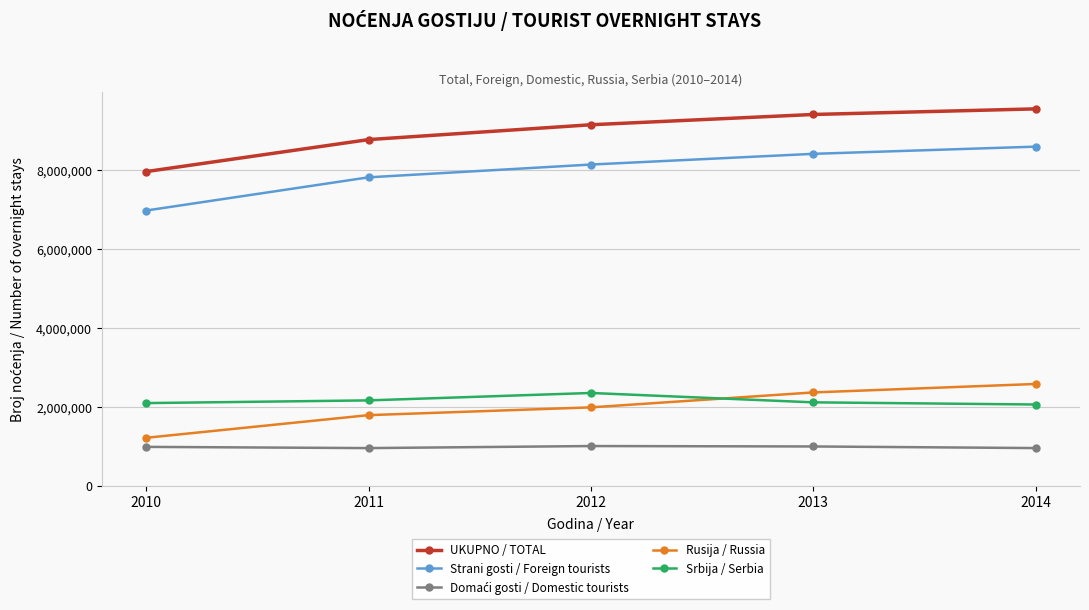

What is the average value of the UKUPNO / TOTAL series?

8971405